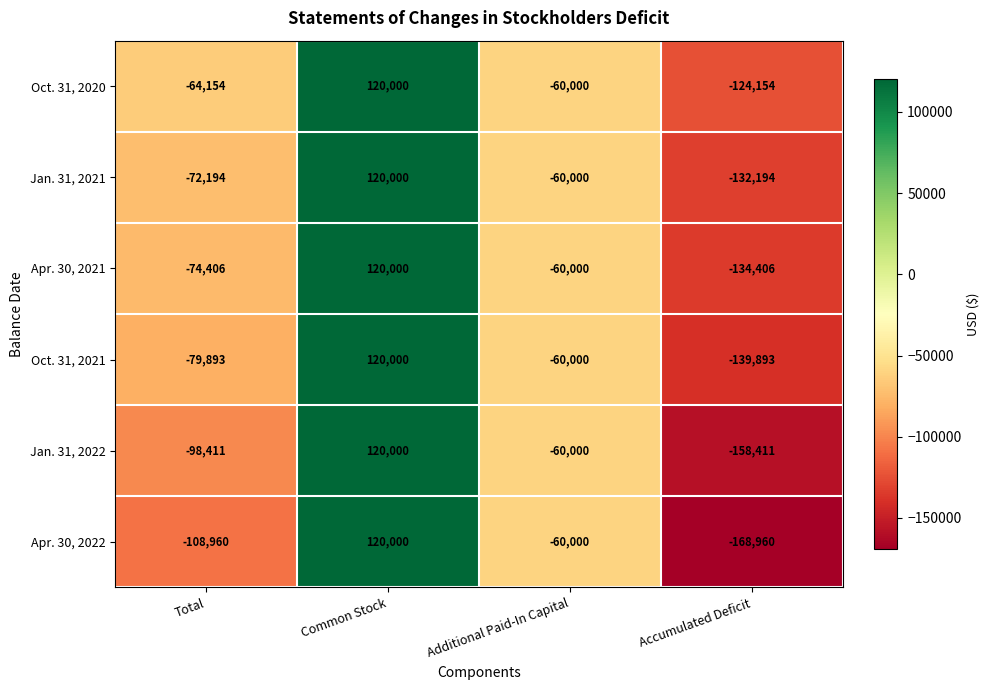

What is the total value across all series at Accumulated Deficit?

-858018